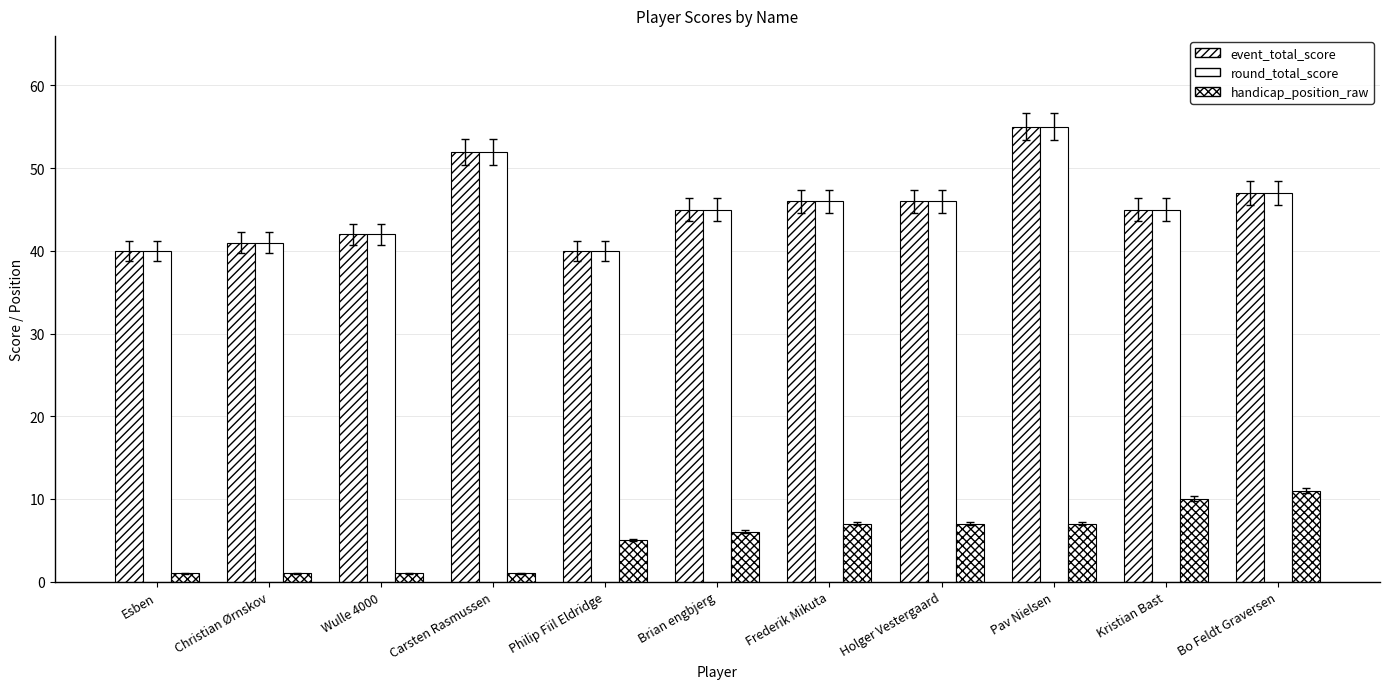

Are the bars horizontal?

No